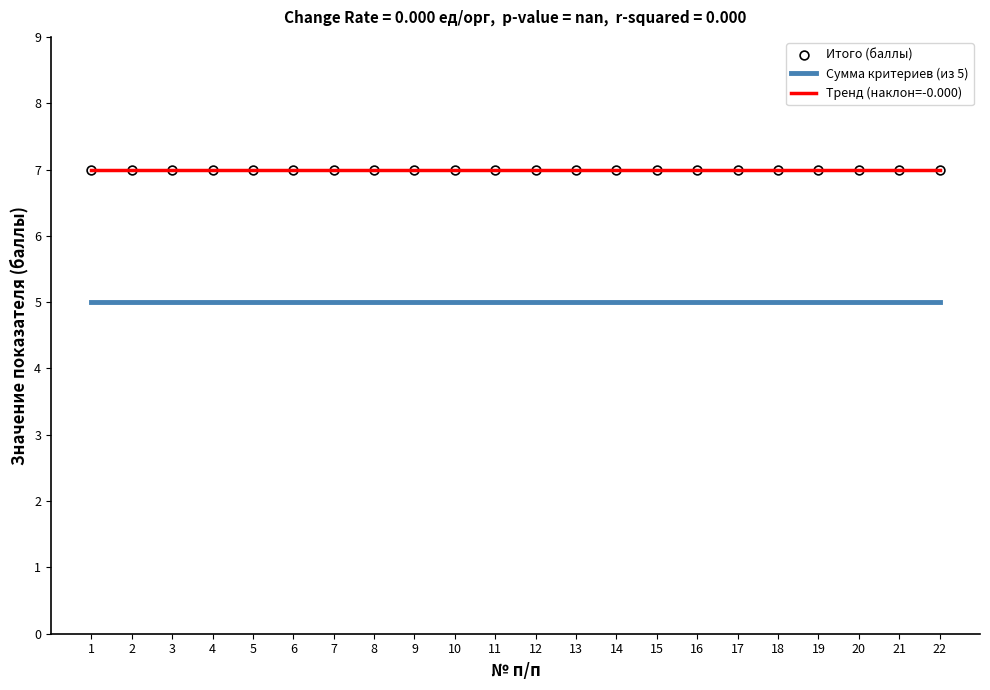

What is the lowest value of the Тренд (наклон=-0.000) series?

7.0